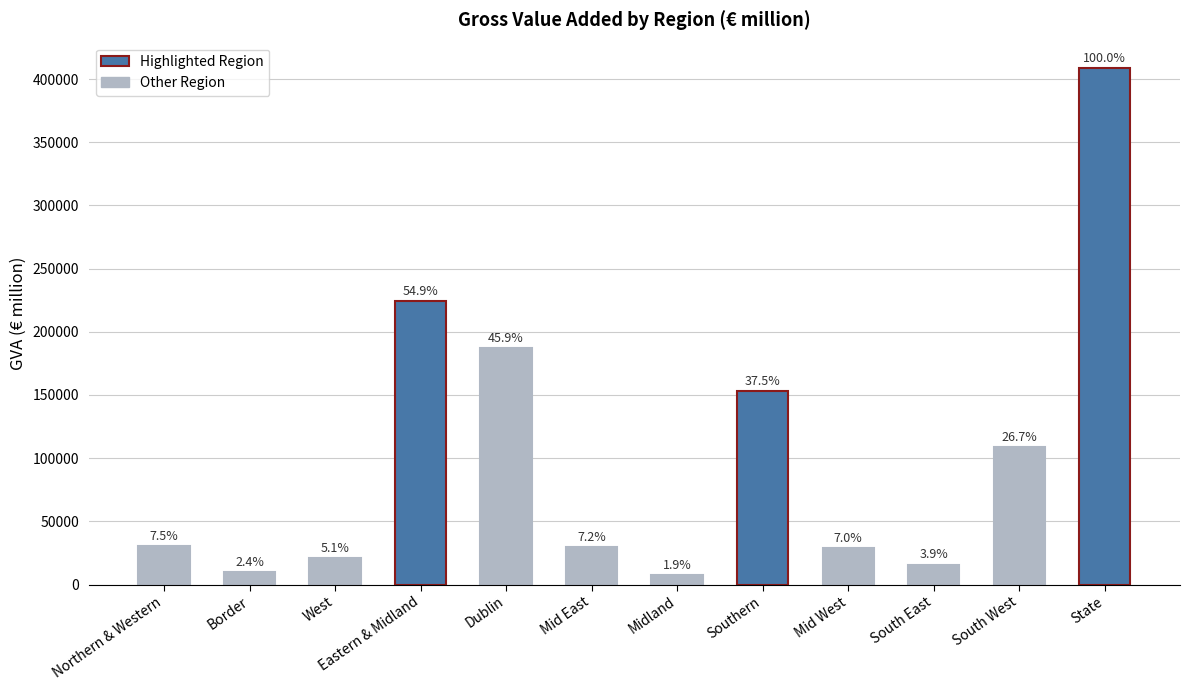

What is the minimum value shown in the chart?

7587.4